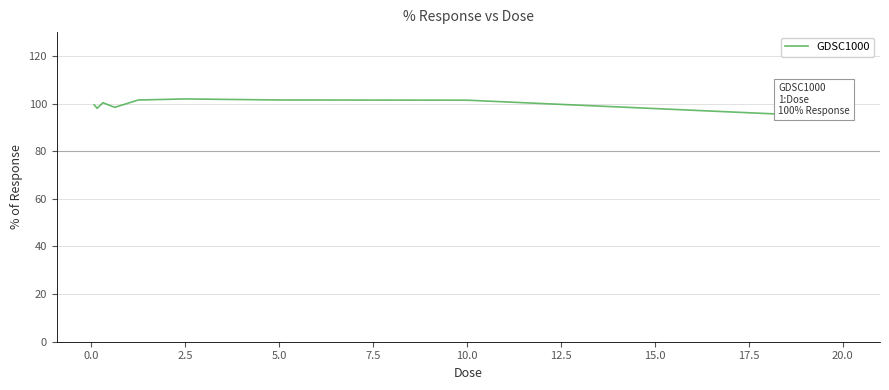

What is the difference between the maximum and minimum values?

7.6